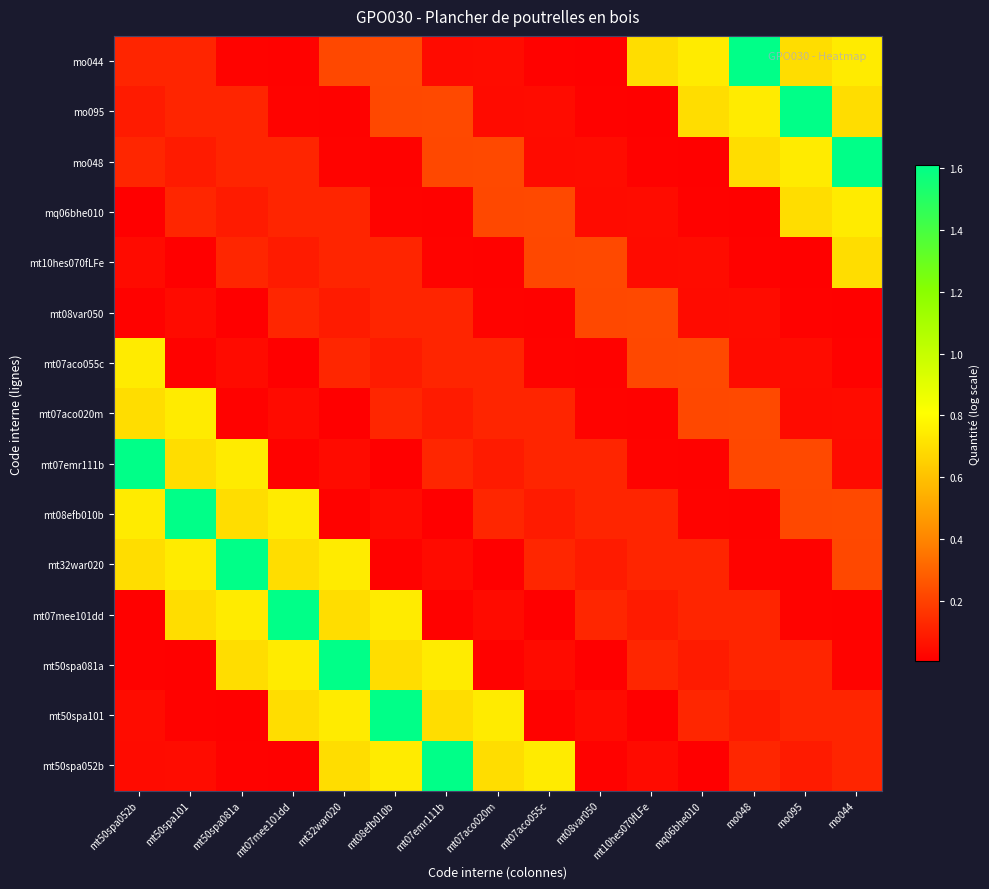

What is the maximum value shown in the chart?

1.6